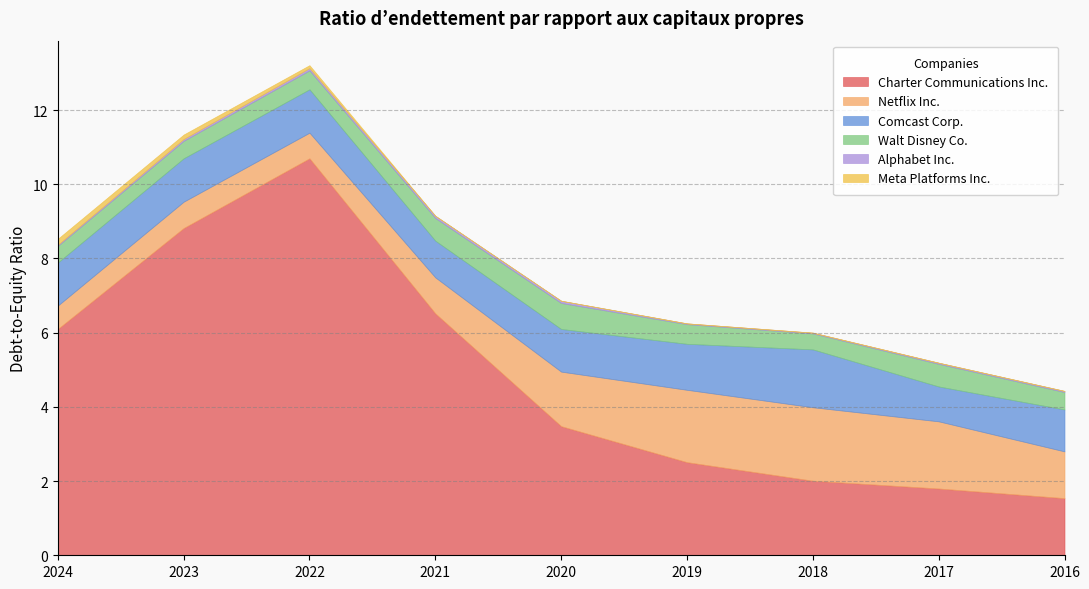

Between 2017 and 2020, which is larger?

2020